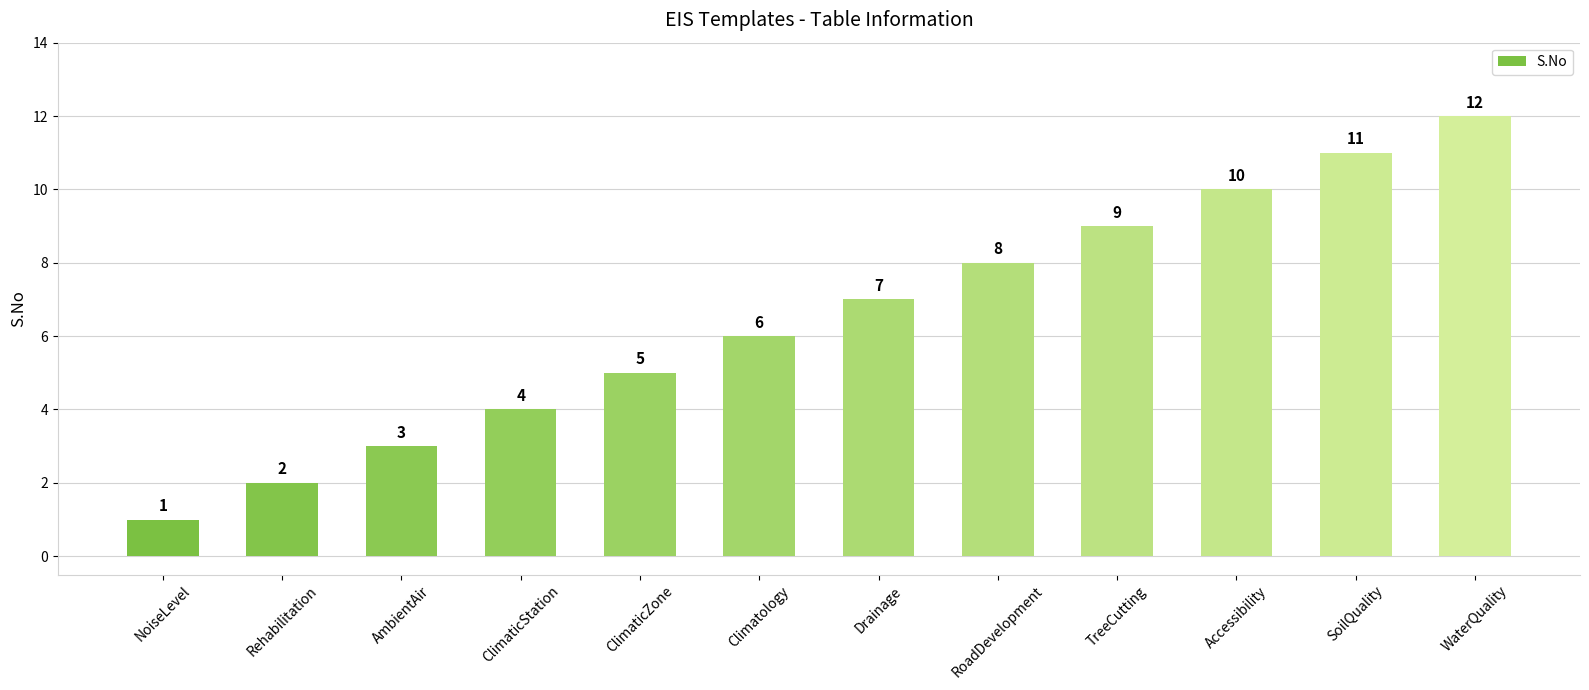

Which has a higher value, WaterQuality or SoilQuality?

WaterQuality